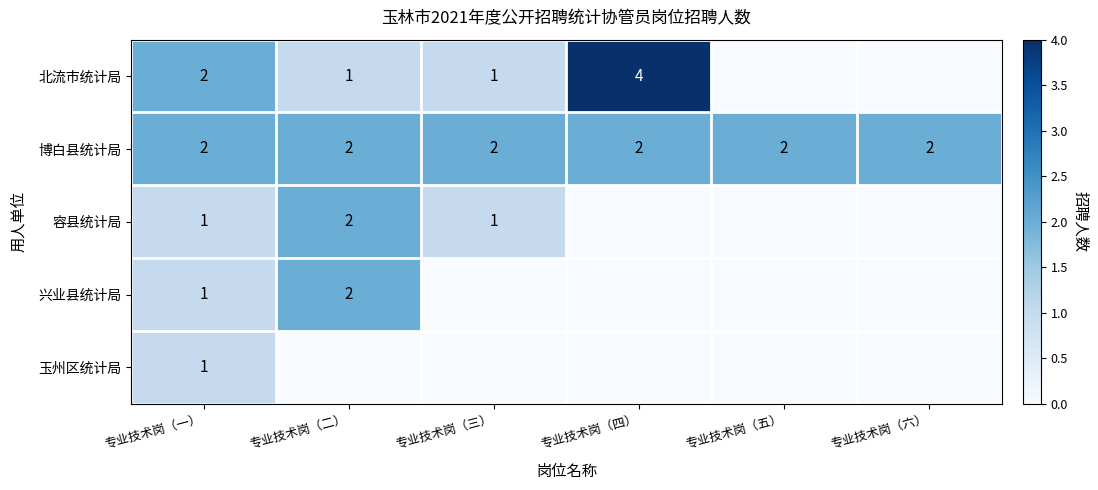

Is it true that 博白县统计局 equals 2 at 专业技术岗（五）?

True